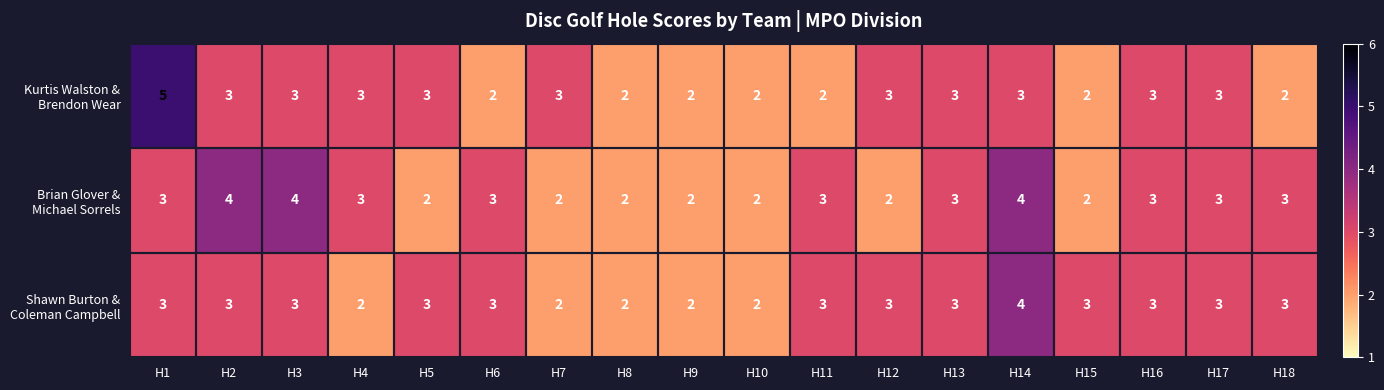

At which category does the chart reach its peak across all series?

H1